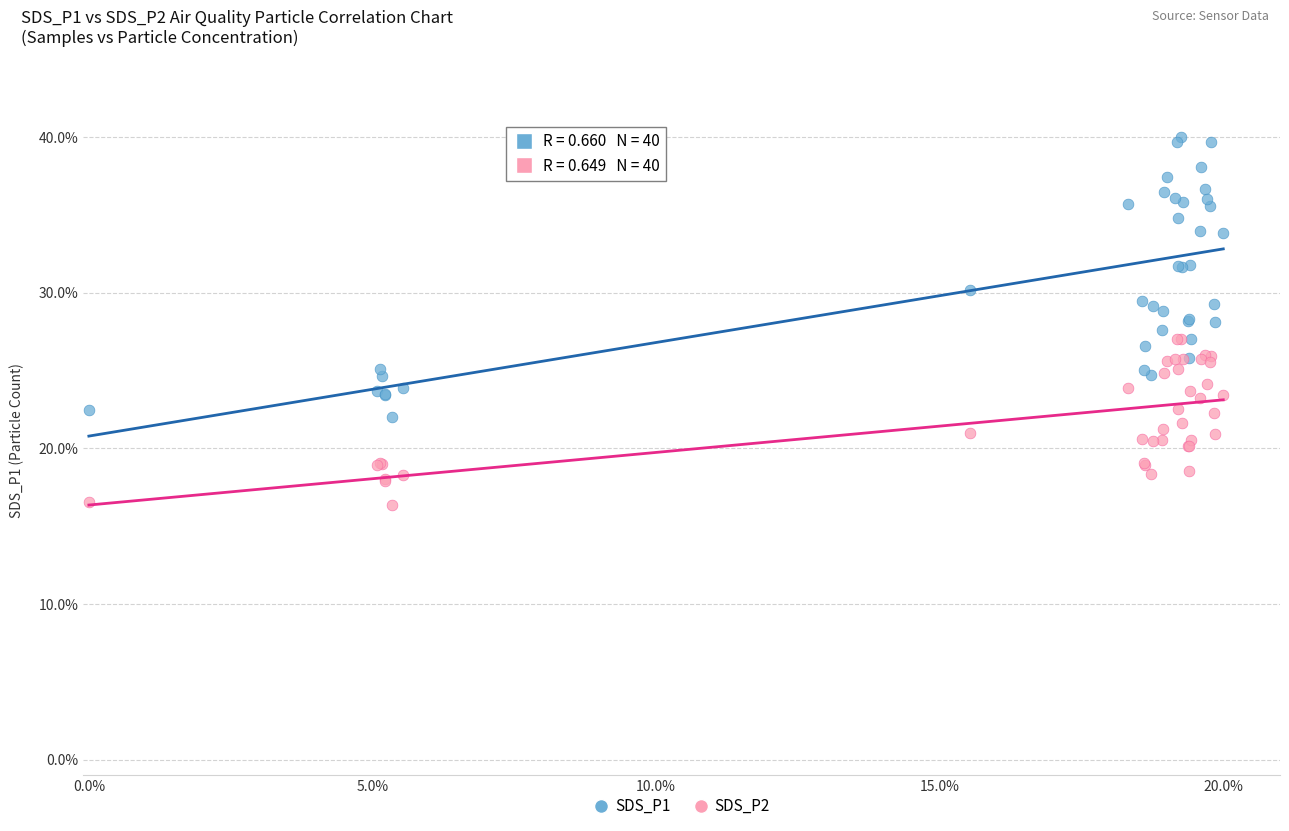

Which series contains the lowest Y value?

SDS_P2